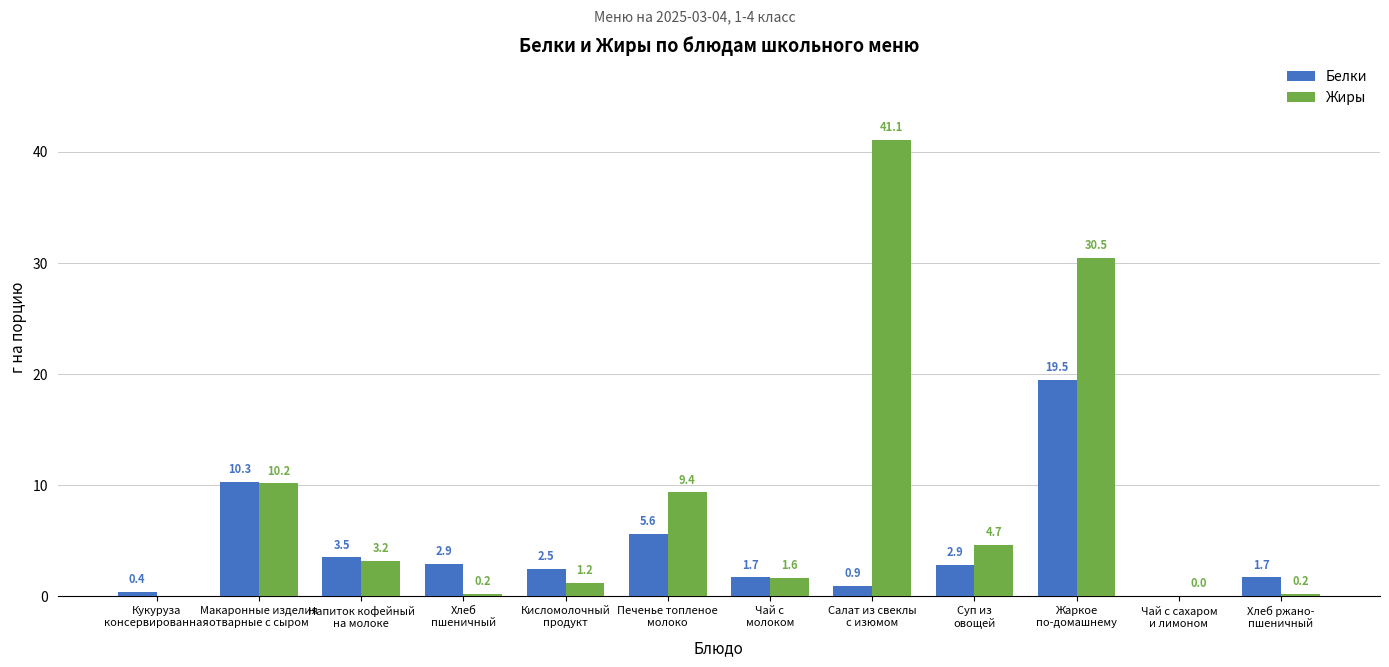

How many distinct data groups are displayed?

2